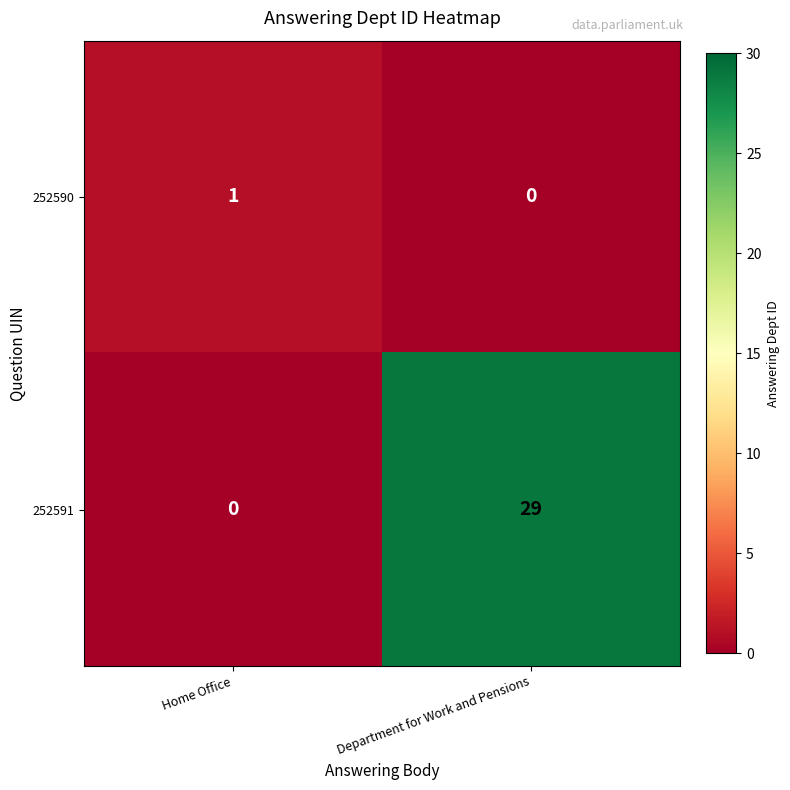

Which category has the highest value in the 252591 series?

Department for Work and Pensions